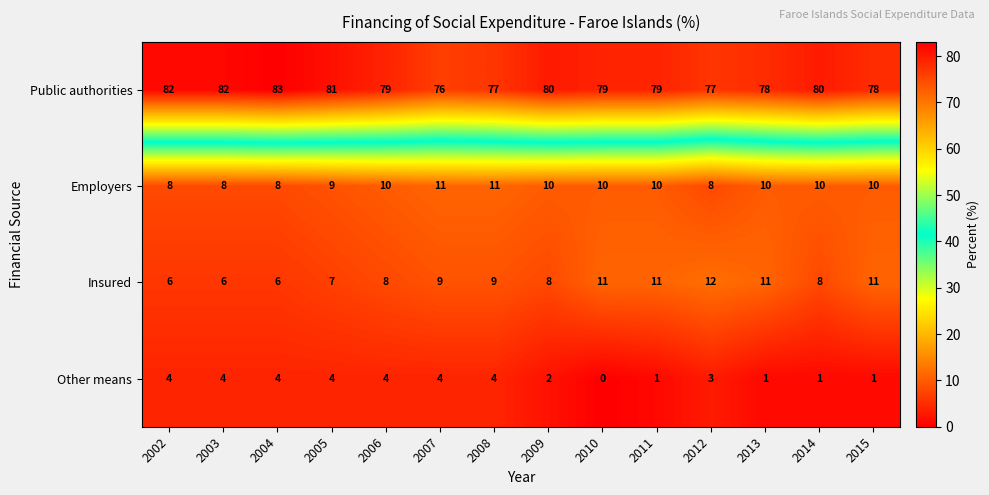

How many Public authorities values are between 78 and 81?

8